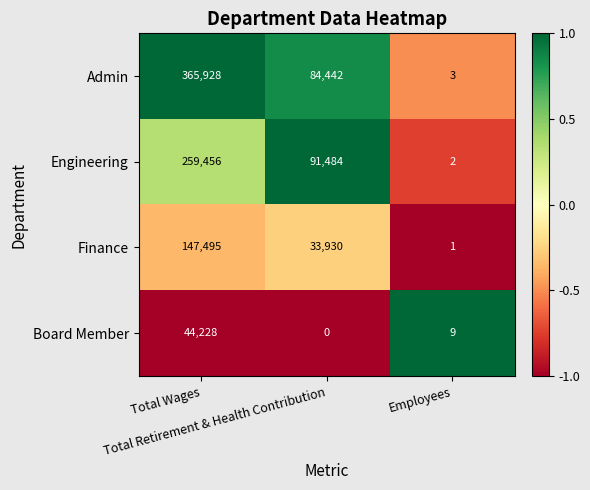

List the series in order of their peak value, highest first.

Admin, Engineering, Finance, Board Member